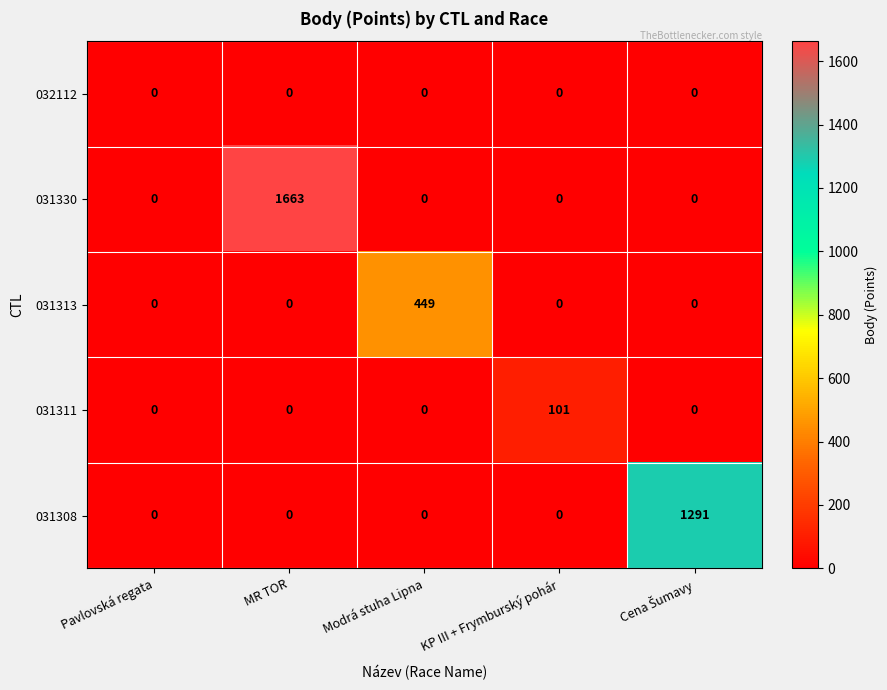

List the series in order of their peak value, lowest first.

032112, 031311, 031313, 031308, 031330